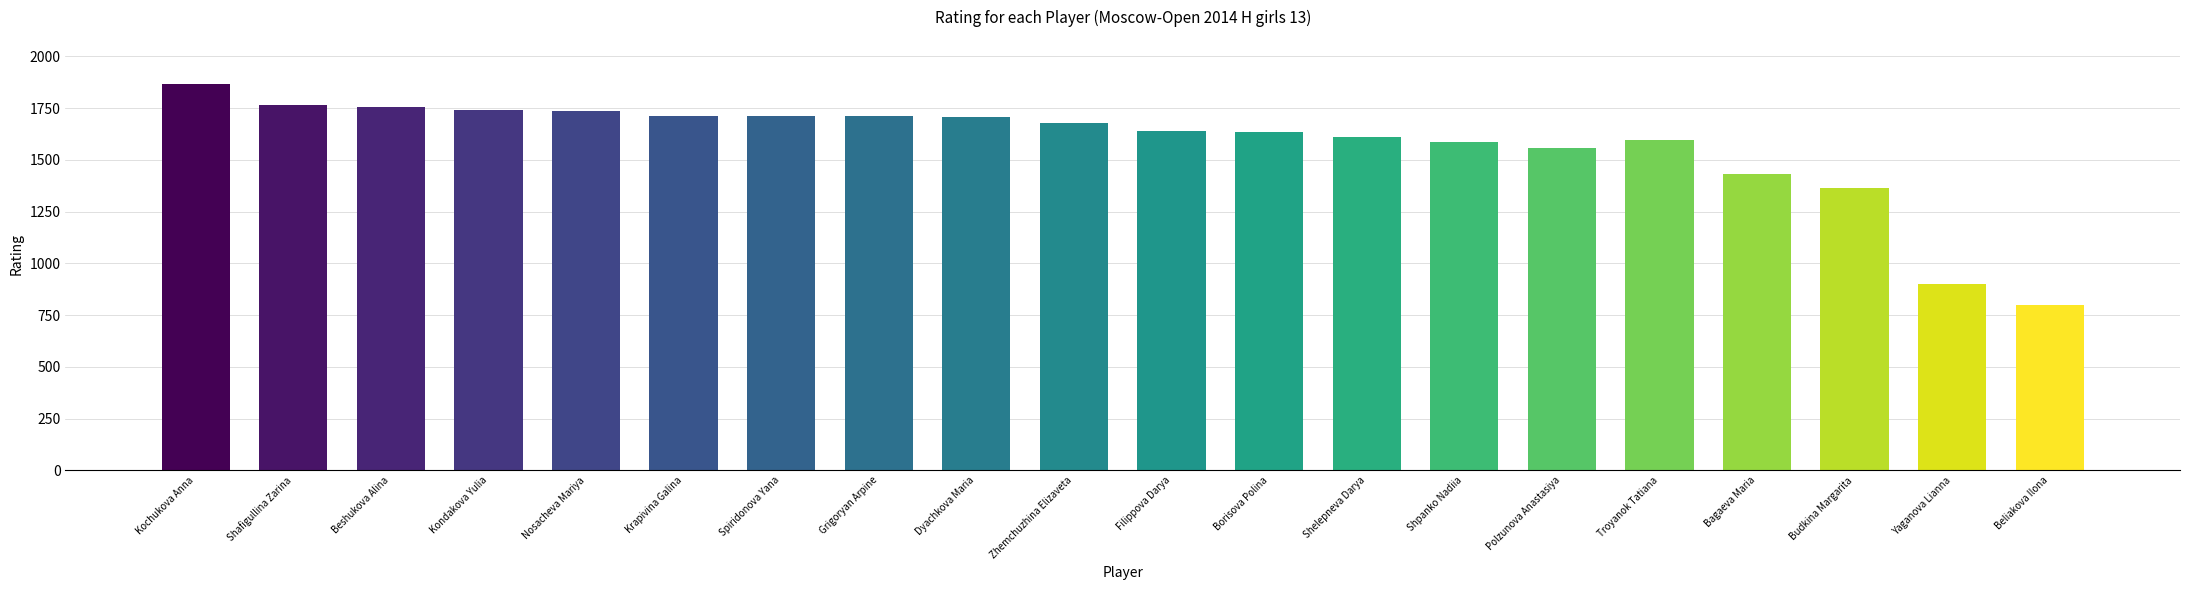

True or false: the data shows 1596 at Troyanok Tatiana.

True